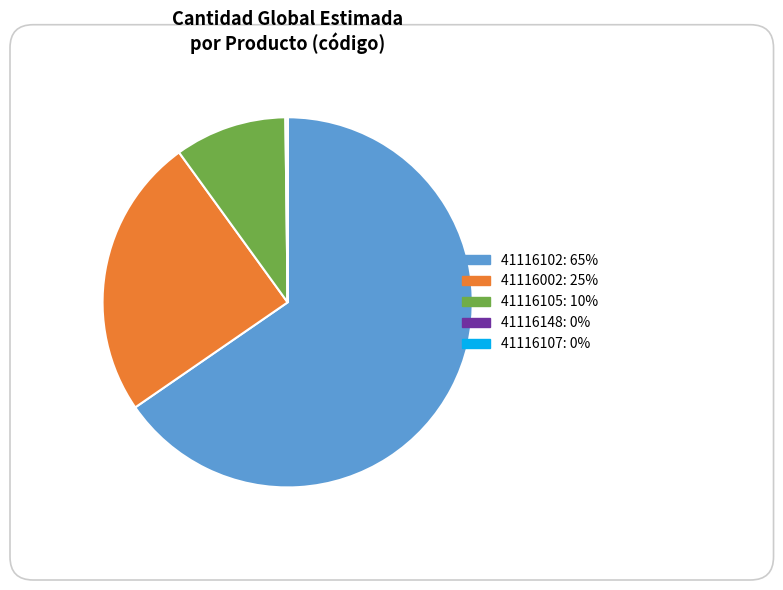

What is the ratio of the value at 41116105 to the value at 41116002?

0.4